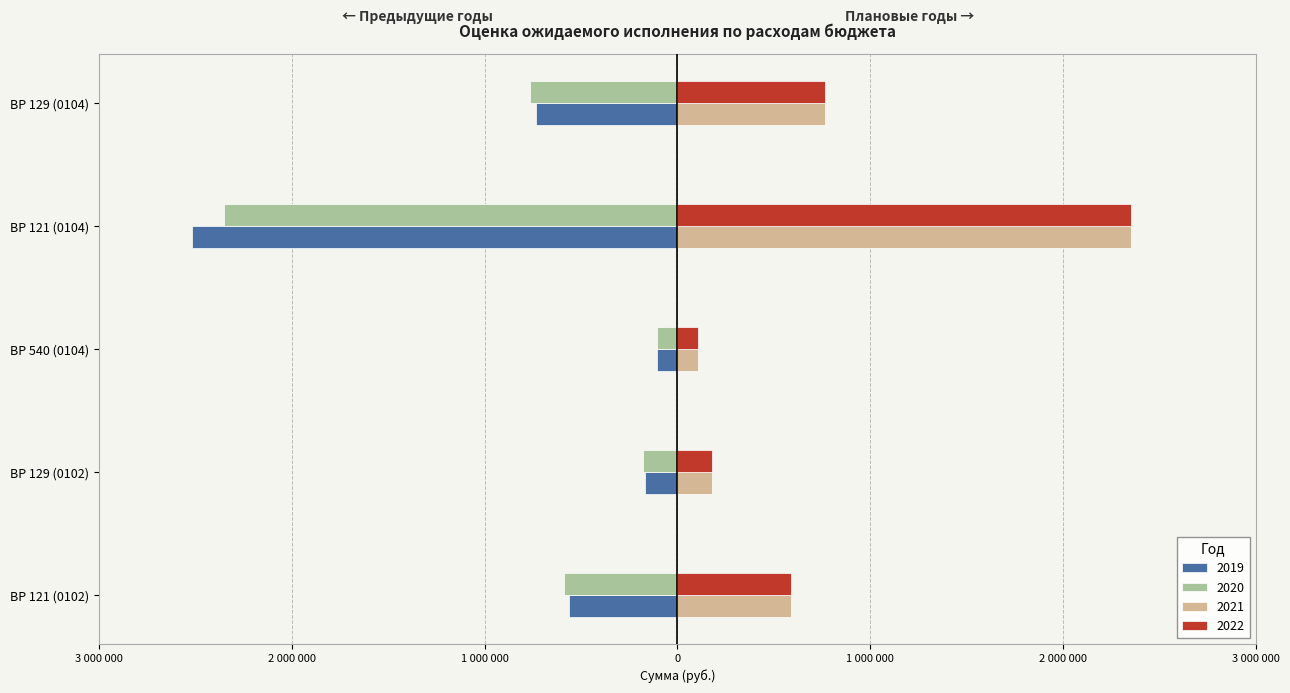

Which series has the largest range (max minus min)?

2019